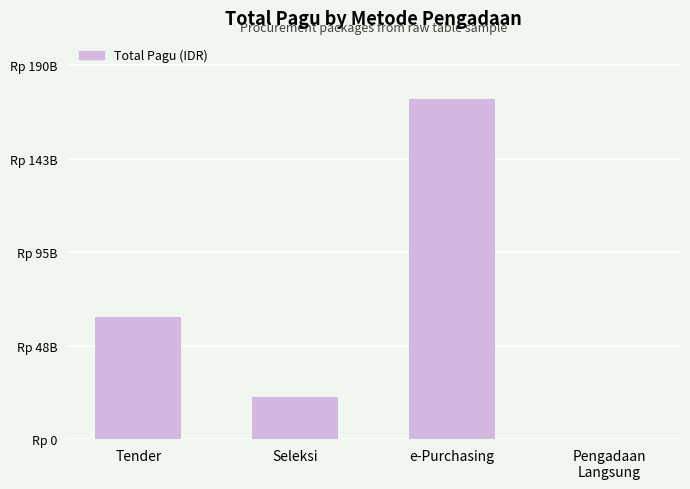

Rank the categories by value from lowest to highest.

Pengadaan
Langsung, Seleksi, Tender, e-Purchasing